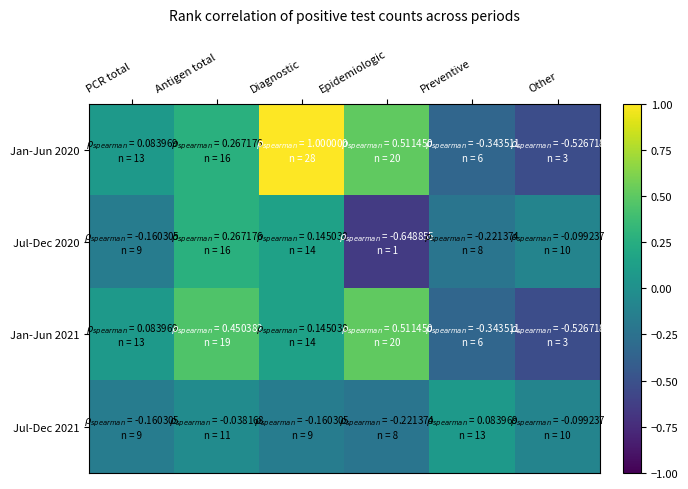

Reading left to right, extract all data points from this chart.

Jan-Jun 2020: PCR total=0.1	Antigen total=0.3	Diagnostic=1.0	Epidemiologic=0.5	Preventive=-0.3	Other=-0.5
Jul-Dec 2020: PCR total=-0.2	Antigen total=0.3	Diagnostic=0.1	Epidemiologic=-0.6	Preventive=-0.2	Other=-0.1
Jan-Jun 2021: PCR total=0.1	Antigen total=0.5	Diagnostic=0.1	Epidemiologic=0.5	Preventive=-0.3	Other=-0.5
Jul-Dec 2021: PCR total=-0.2	Antigen total=-0.0	Diagnostic=-0.2	Epidemiologic=-0.2	Preventive=0.1	Other=-0.1